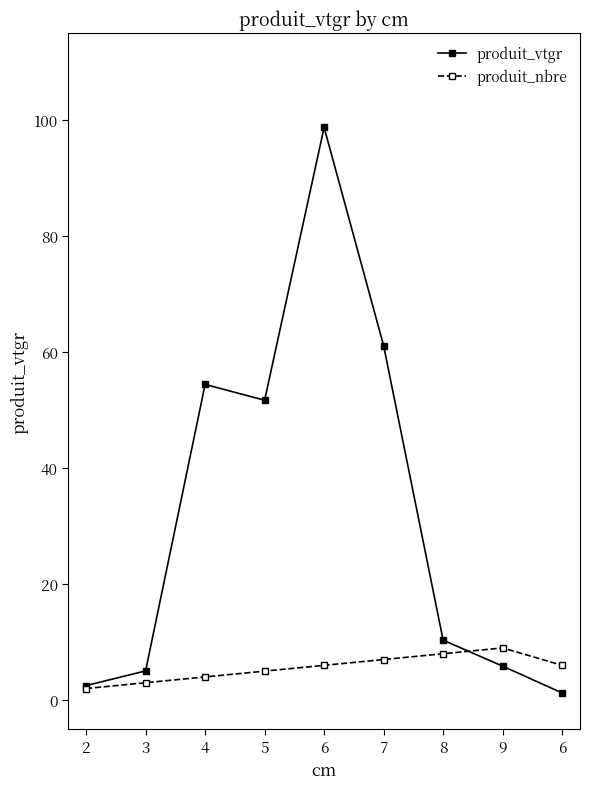

Read the produit_vtgr value at 6.

1.2